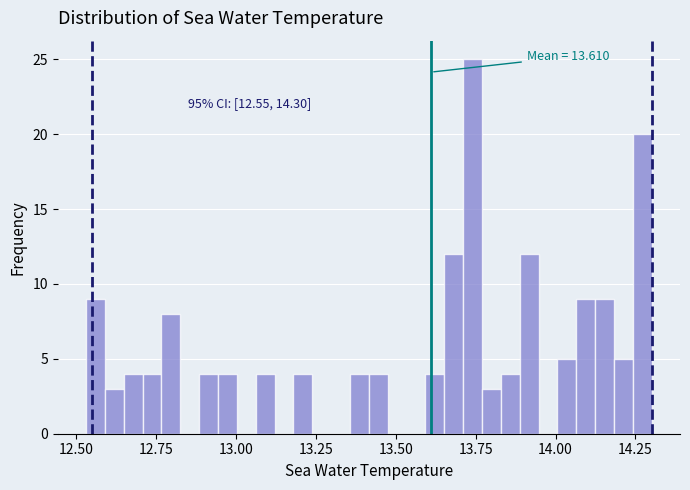

Around what value on the x-axis is the tallest bar? Give the approximate position of its centre, as read against the axis.

13.75